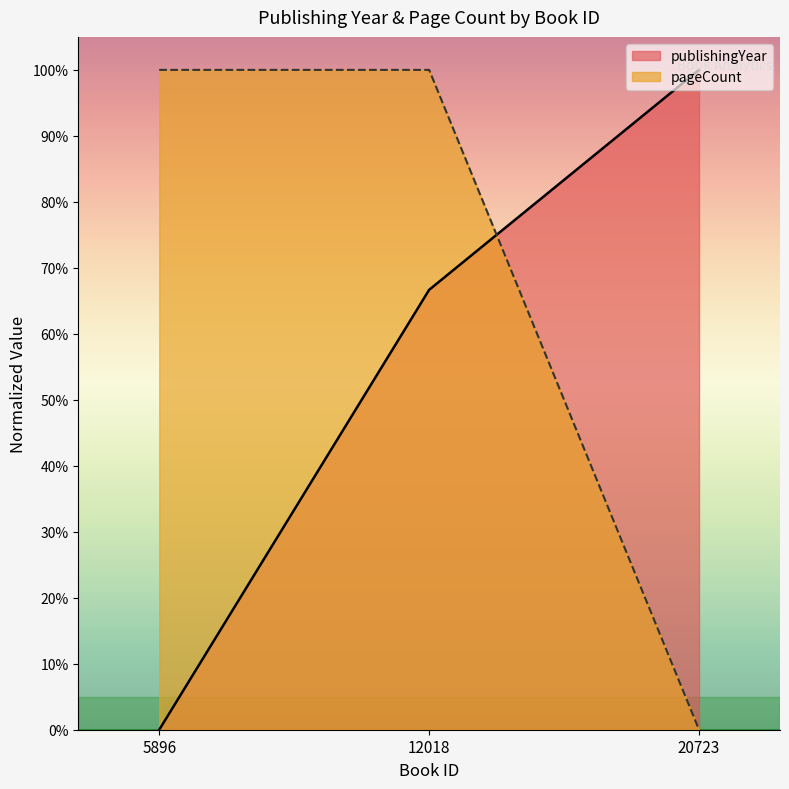

What value does the publishingYear series have at 12018?

66.7